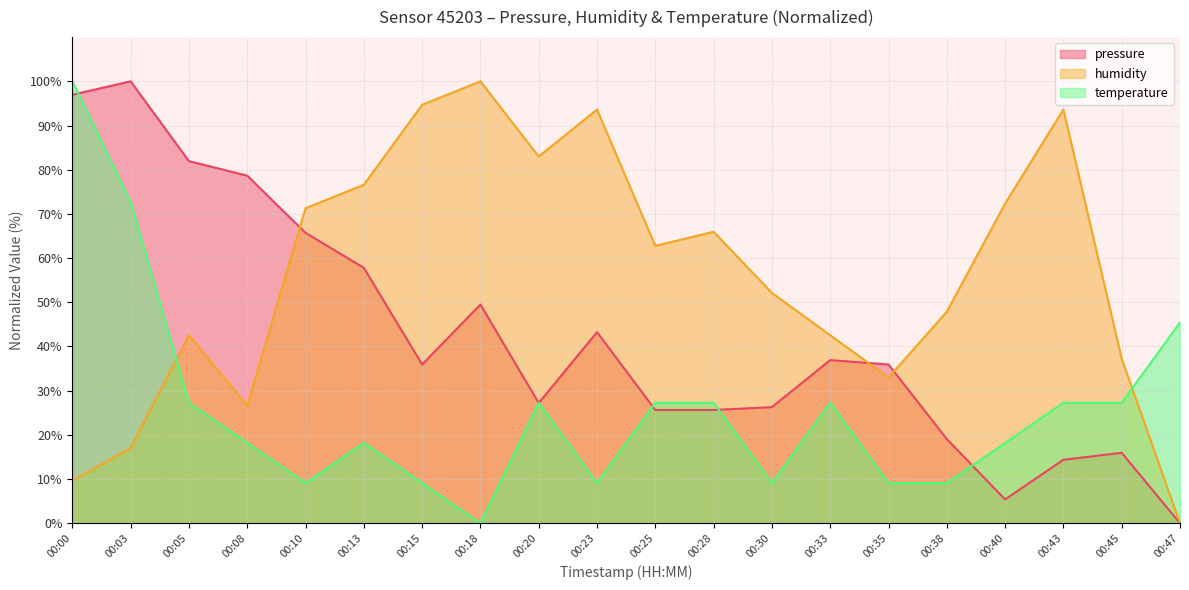

How many categories are shown in the chart?

20